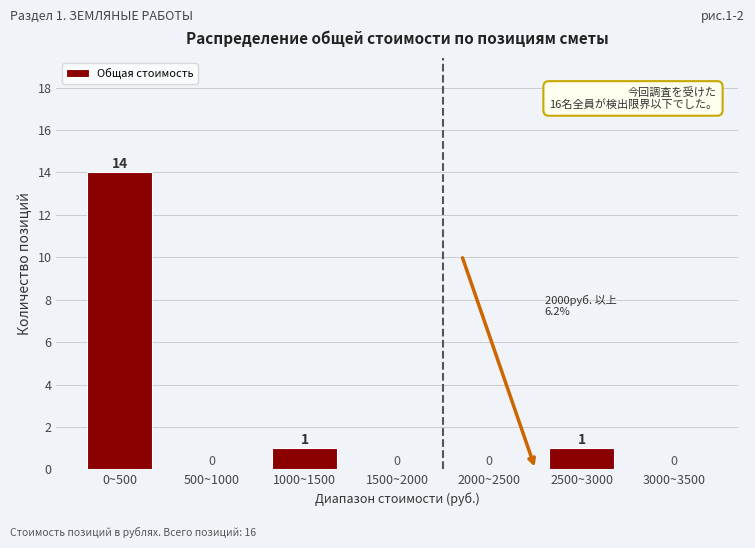

Reading right to left, list all the values displayed in this chart.

3000~3500=0	2500~3000=1	2000~2500=0	1500~2000=0	1000~1500=1	500~1000=0	0~500=14